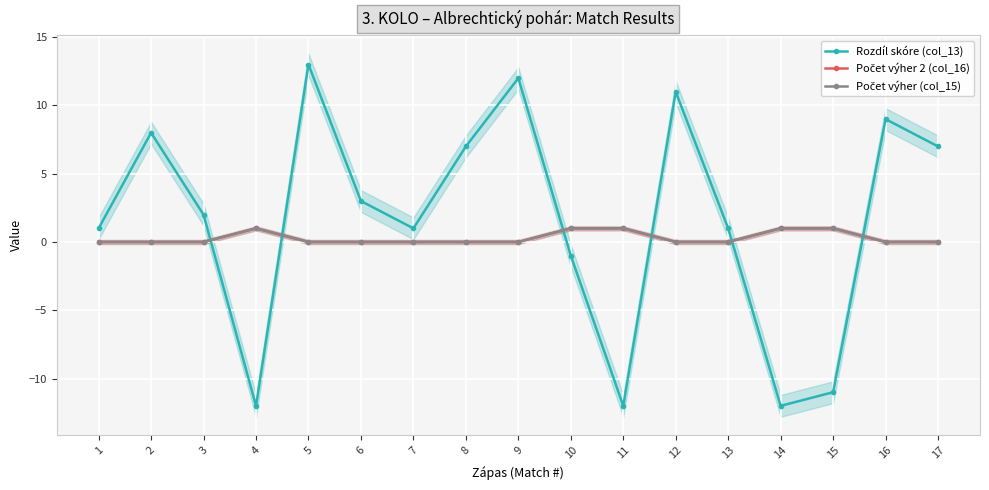

What is the total value across all series at 3?

2